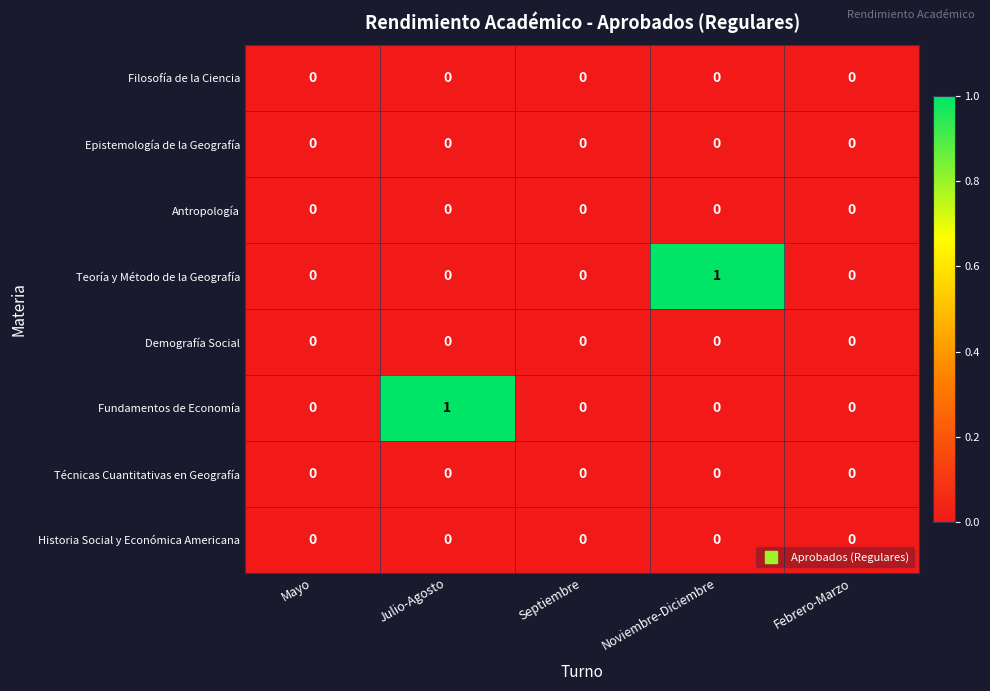

Between Septiembre and Noviembre-Diciembre, which series saw the biggest shift?

Teoría y Método de la Geografía